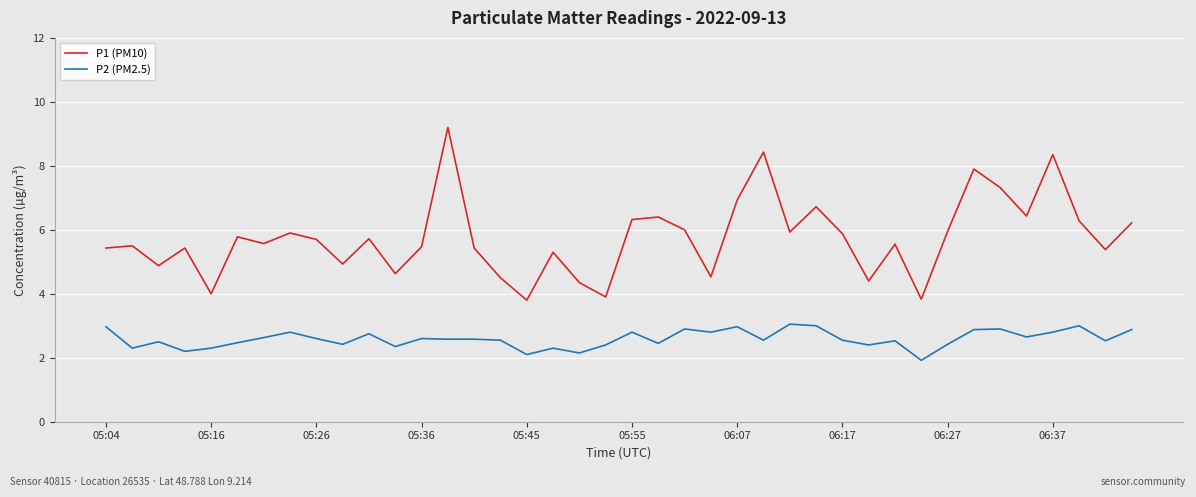

What is the maximum value for P1 (PM10)?

9.2